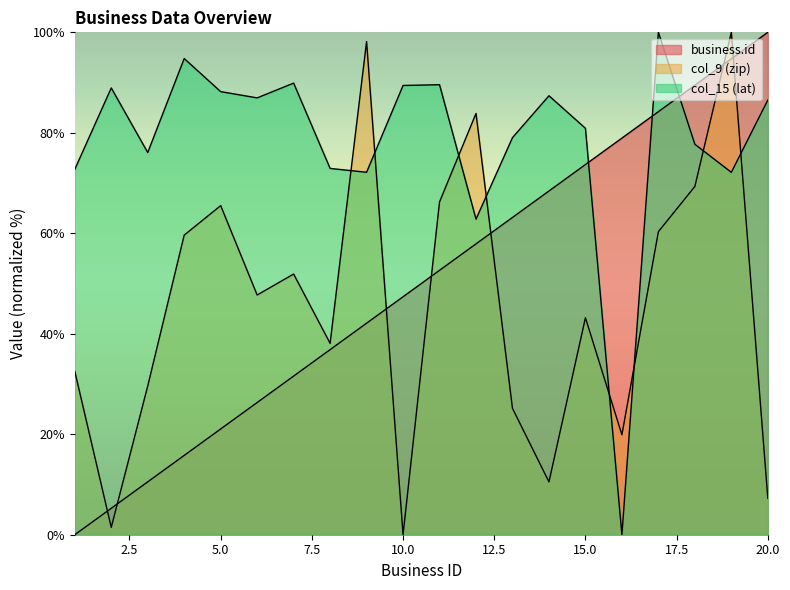

How many lines are shown in the chart?

3